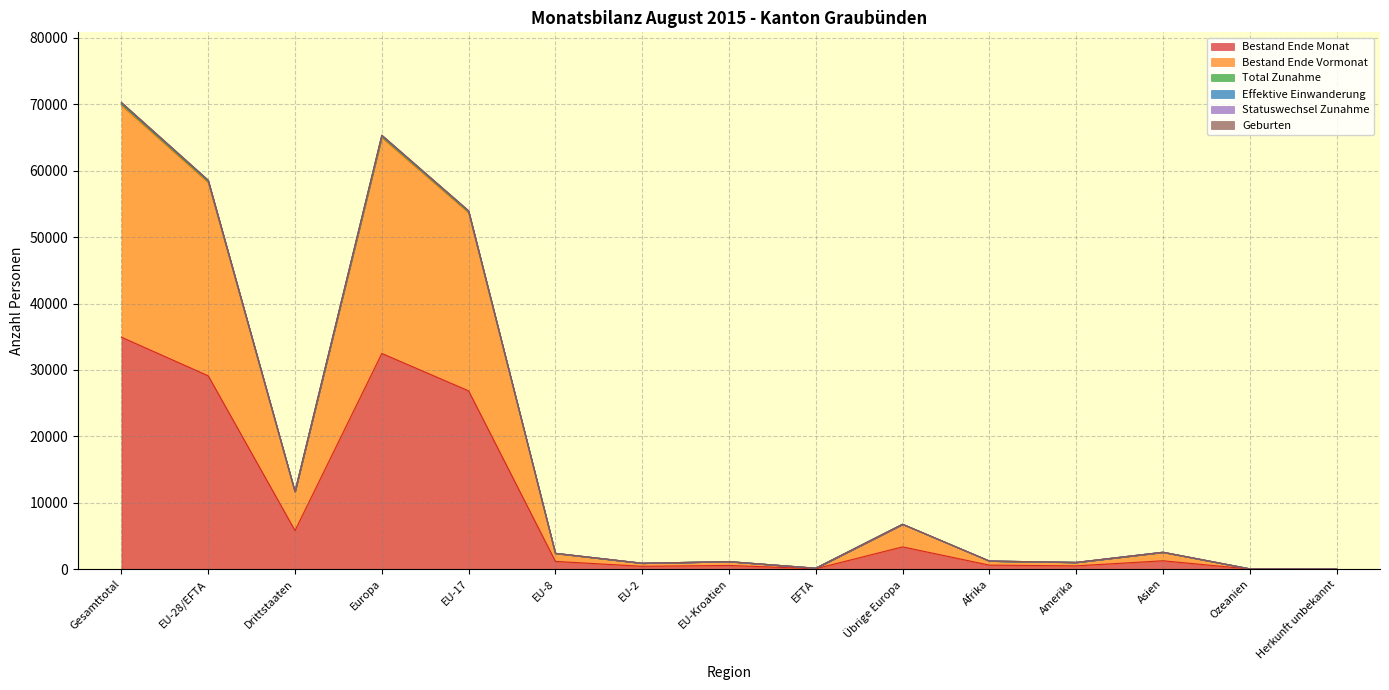

Is the value of Effektive Einwanderung at EU-Kroatien greater than the value of Statuswechsel Zunahme at EU-28/EFTA?

No